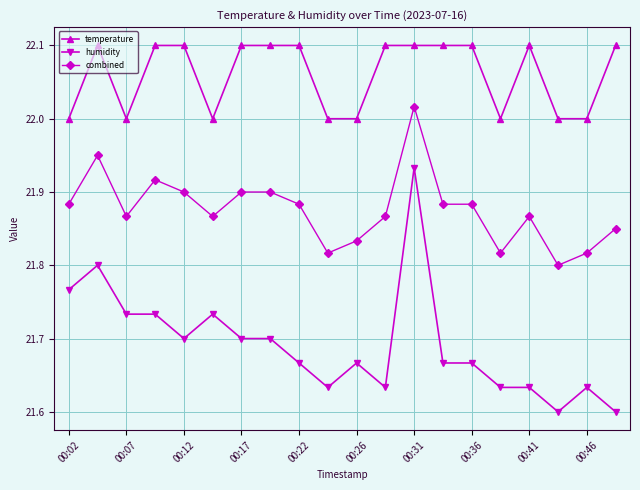

What is the maximum value shown in the chart?

22.1